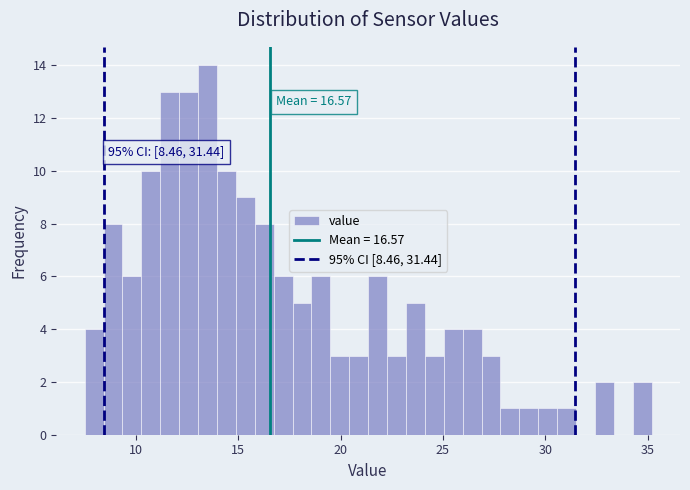

Read against the x-axis, roughly where is the centre of the tallest bar?

13.5